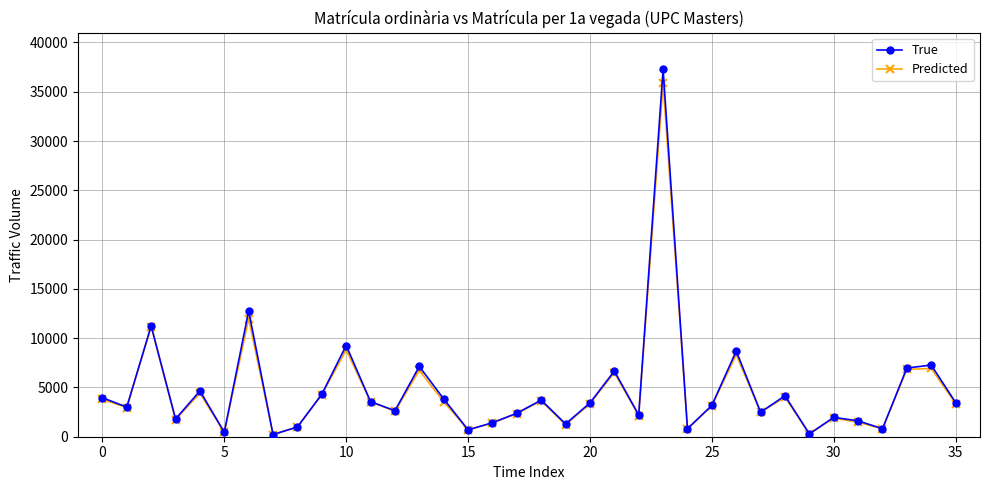

In Predicted, how many points are higher than both neighbors (excluding endpoints)?

12